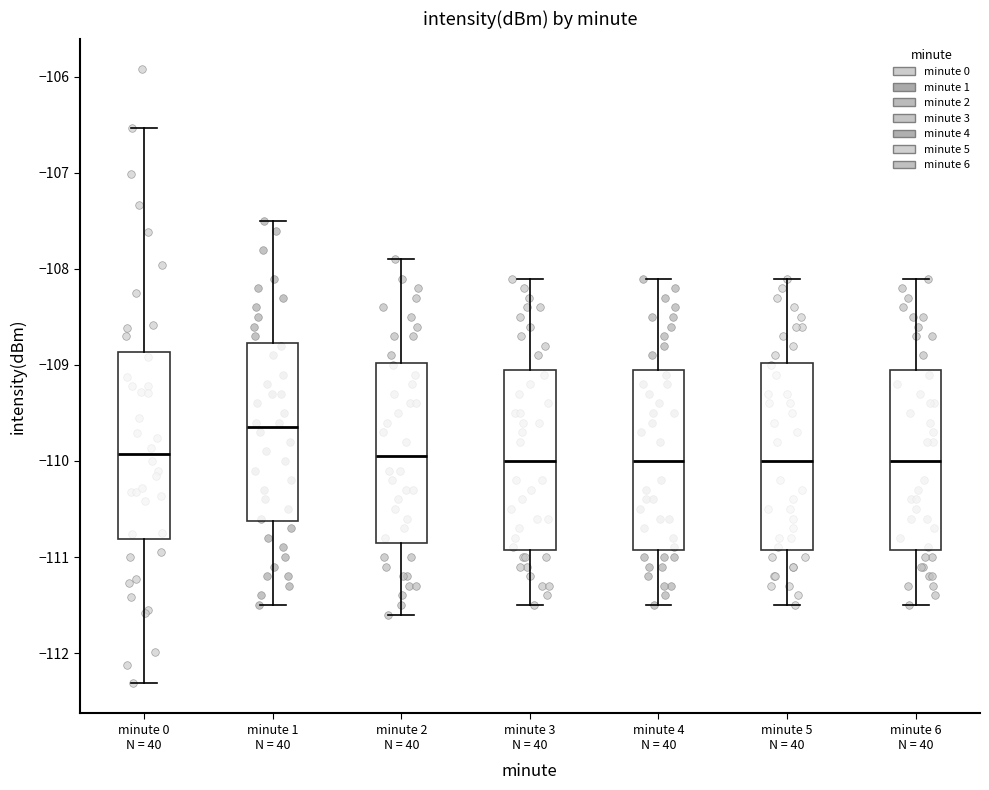

Which box has the highest median line?

minute 1 N = 40